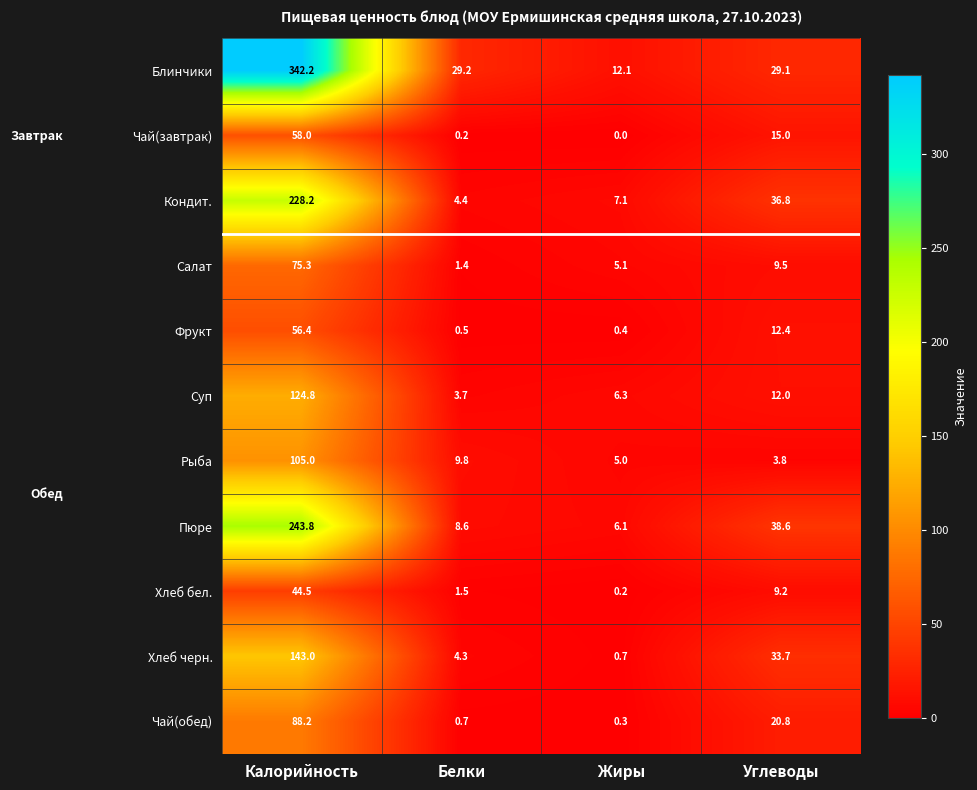

Count the number of categories in the chart.

4